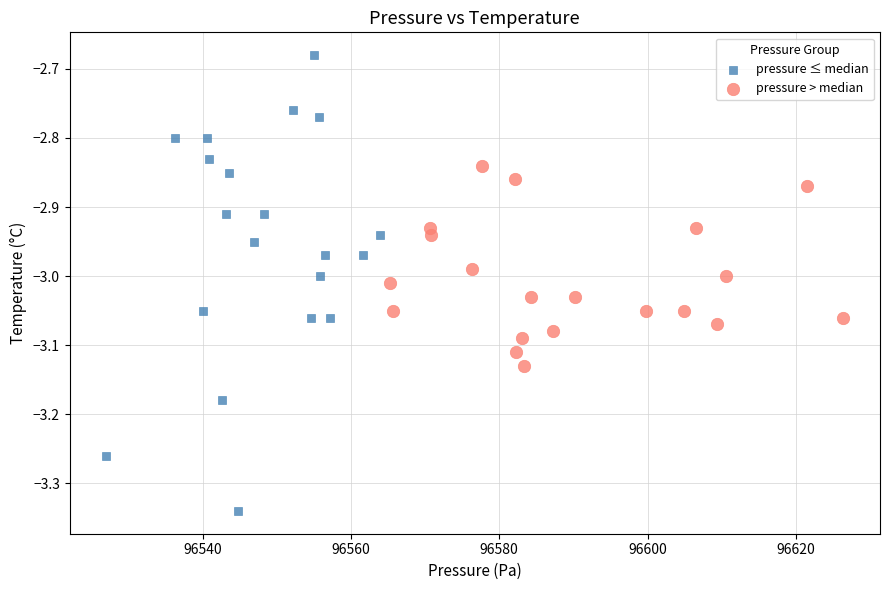

Which series reaches the minimum Y coordinate?

pressure ≤ median